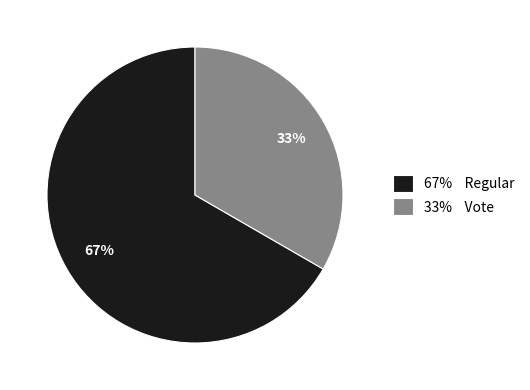

Combined, do 67% Regular and 33% Vote account for over 50%?

Yes